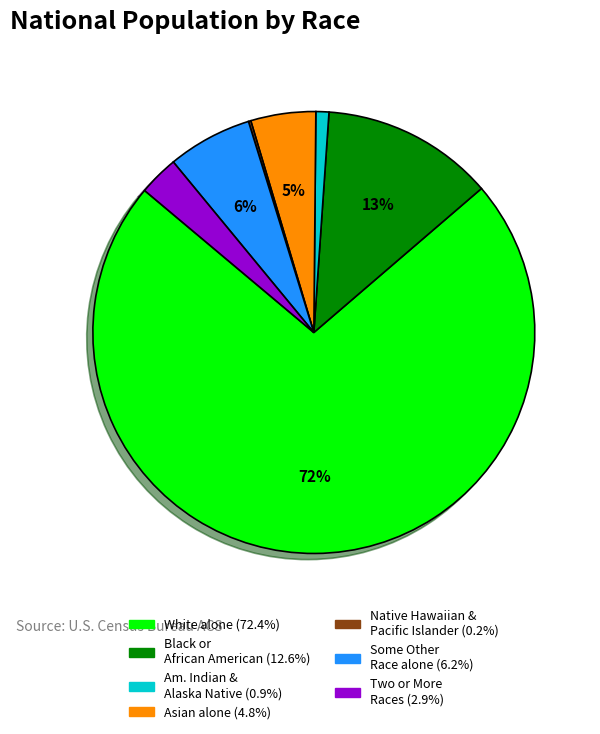

Is there a majority slice in this chart?

Yes